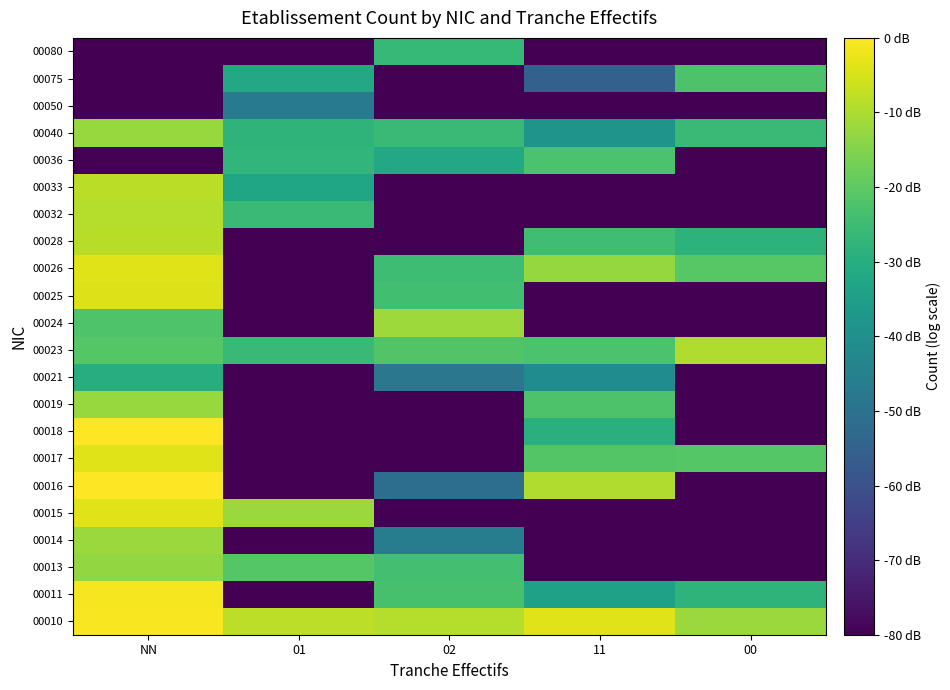

What is the difference between the highest and lowest values at 00?

70.4